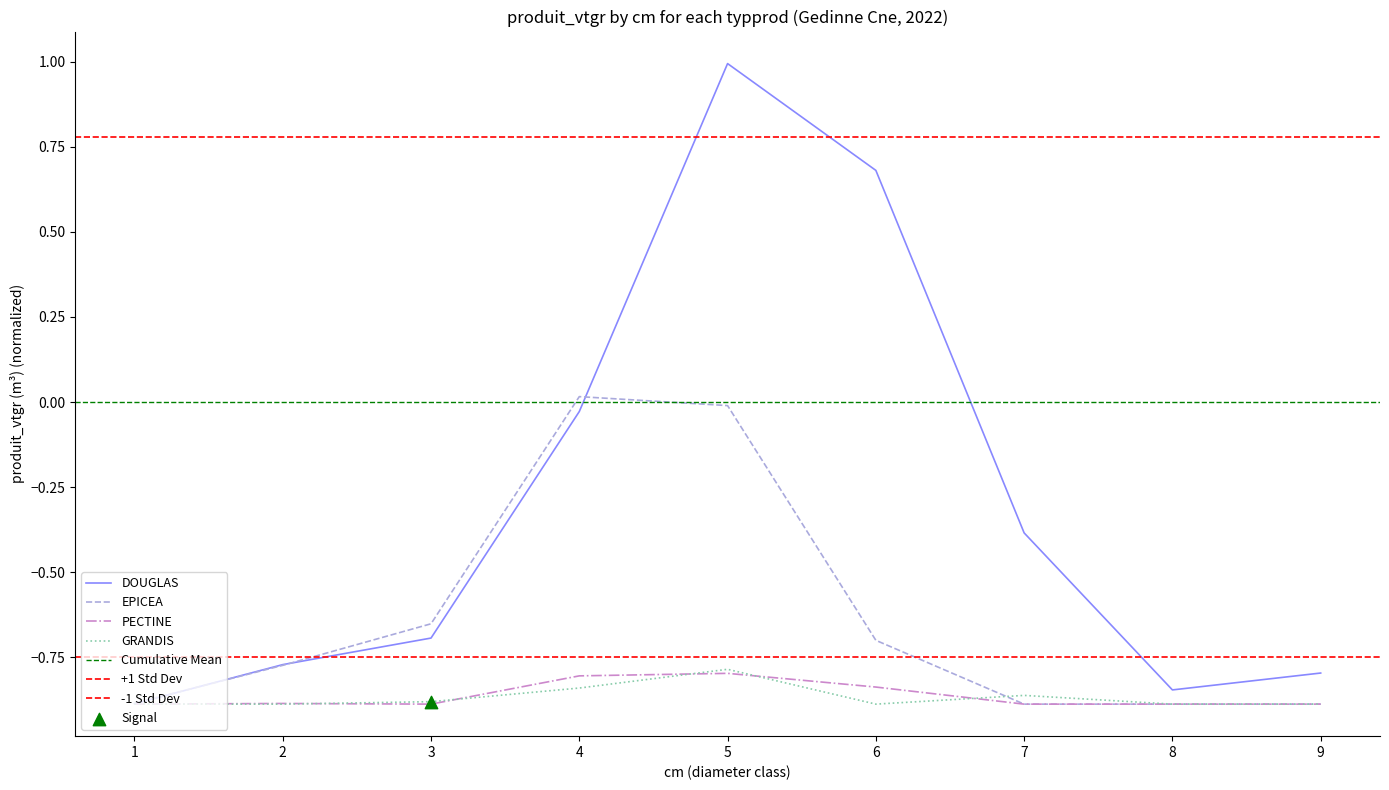

What is the total value across all series at 8?

-3.5